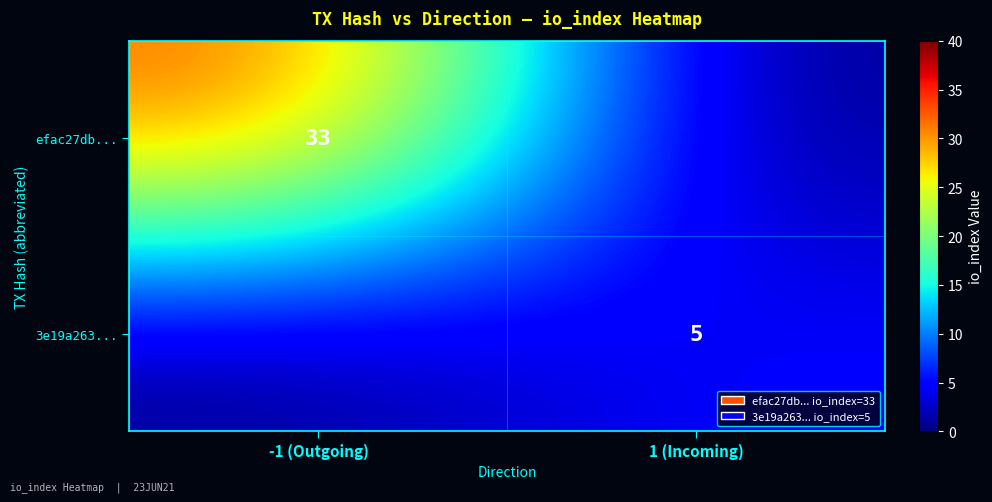

The value of efac27db... at -1 (Outgoing) is 33. True or false?

True